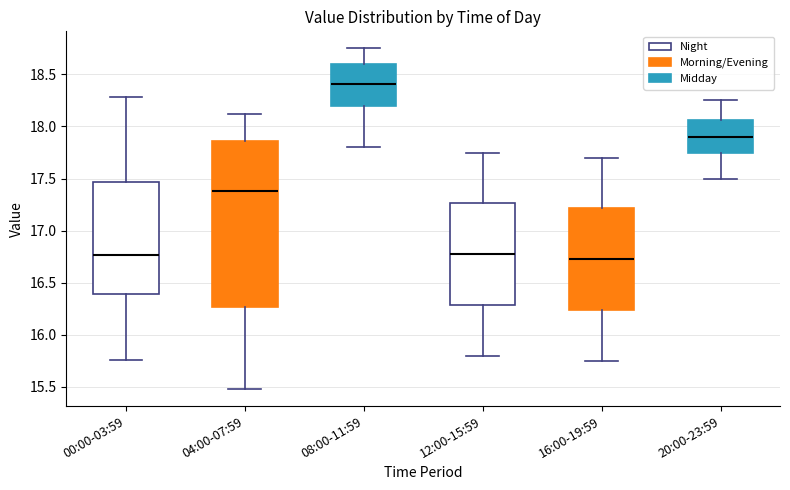

Which box's median line is the highest?

08:00-11:59